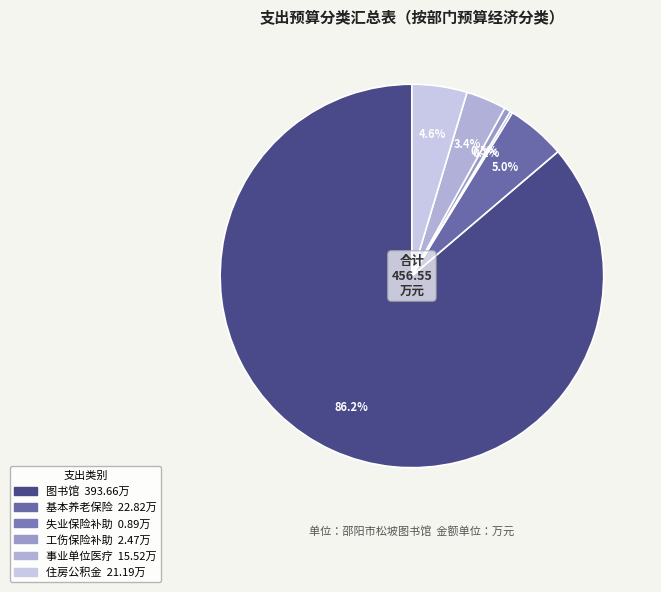

Which slice is the largest?

图书馆